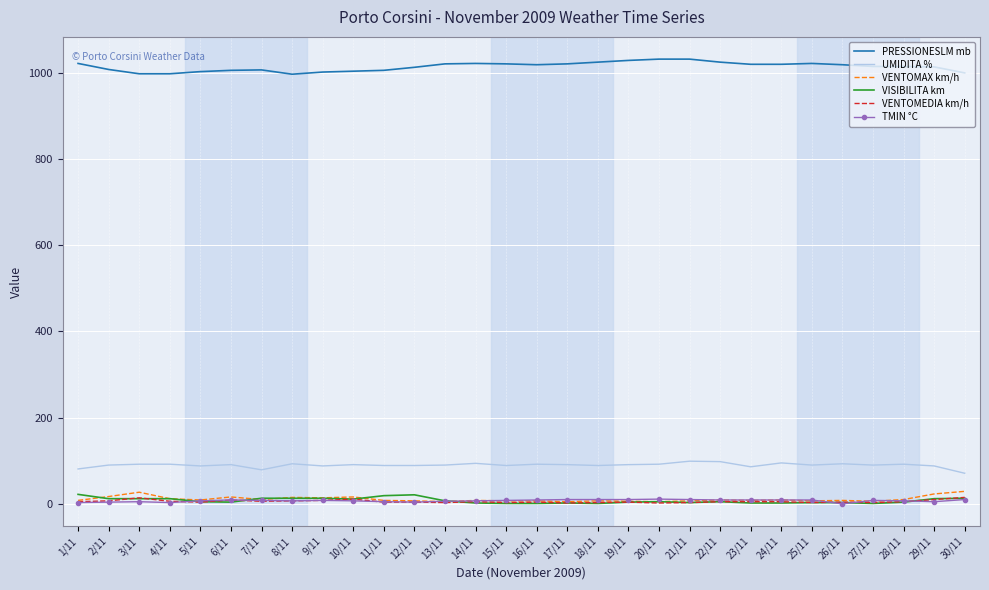

Is the value of UMIDITA % at 11/11 greater than the value of PRESSIONESLM mb at 3/11?

No